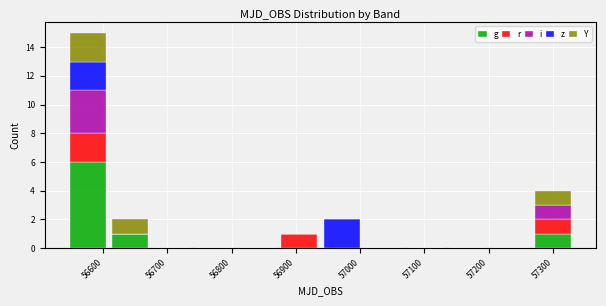

What is the total height of the stacked bar covering 57270 to 57330 on the x-axis? Neither the bar edges nor the heights are printed on the chart, so give them approximately, as read against the axes.

4